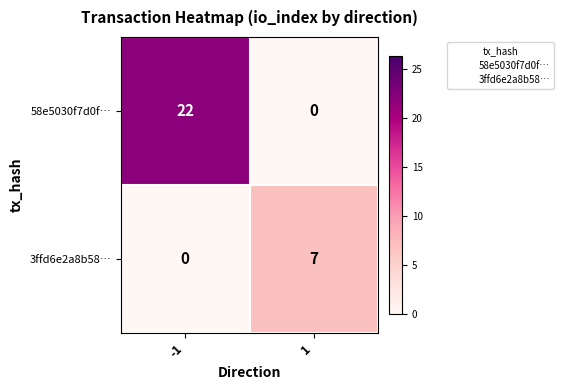

The value of 58e5030f7d0f… at 1 is 0. True or false?

True